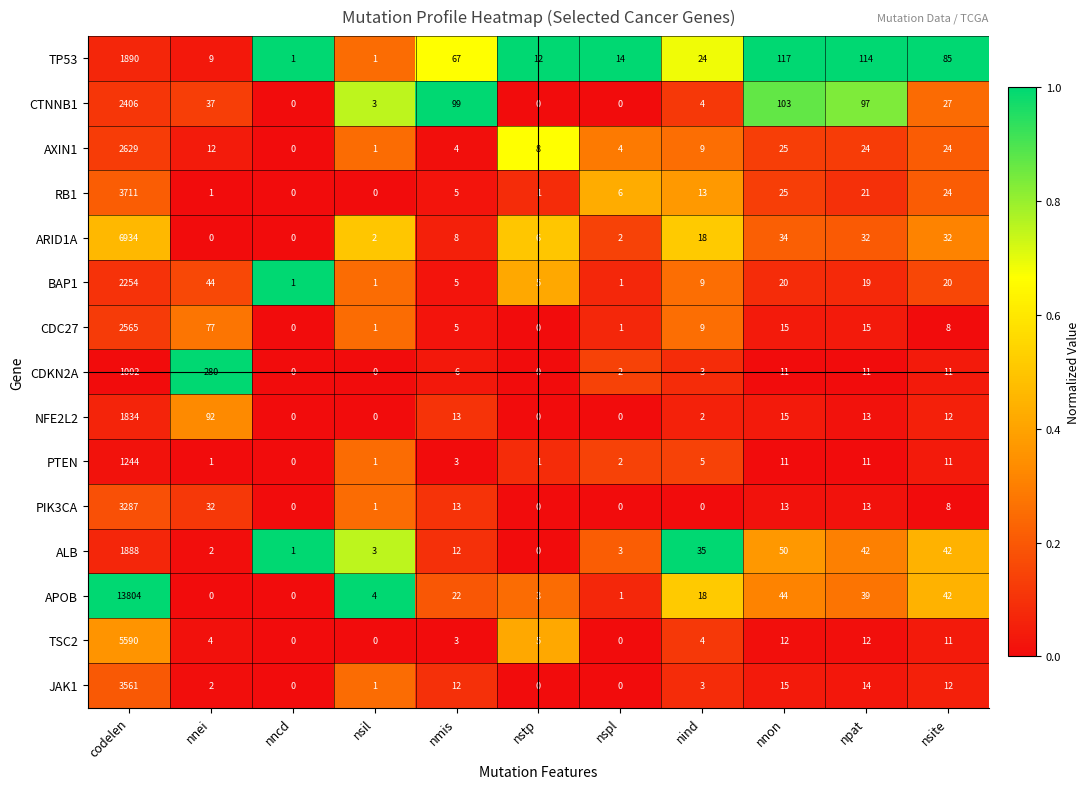

Count the number of data series in this chart.

15